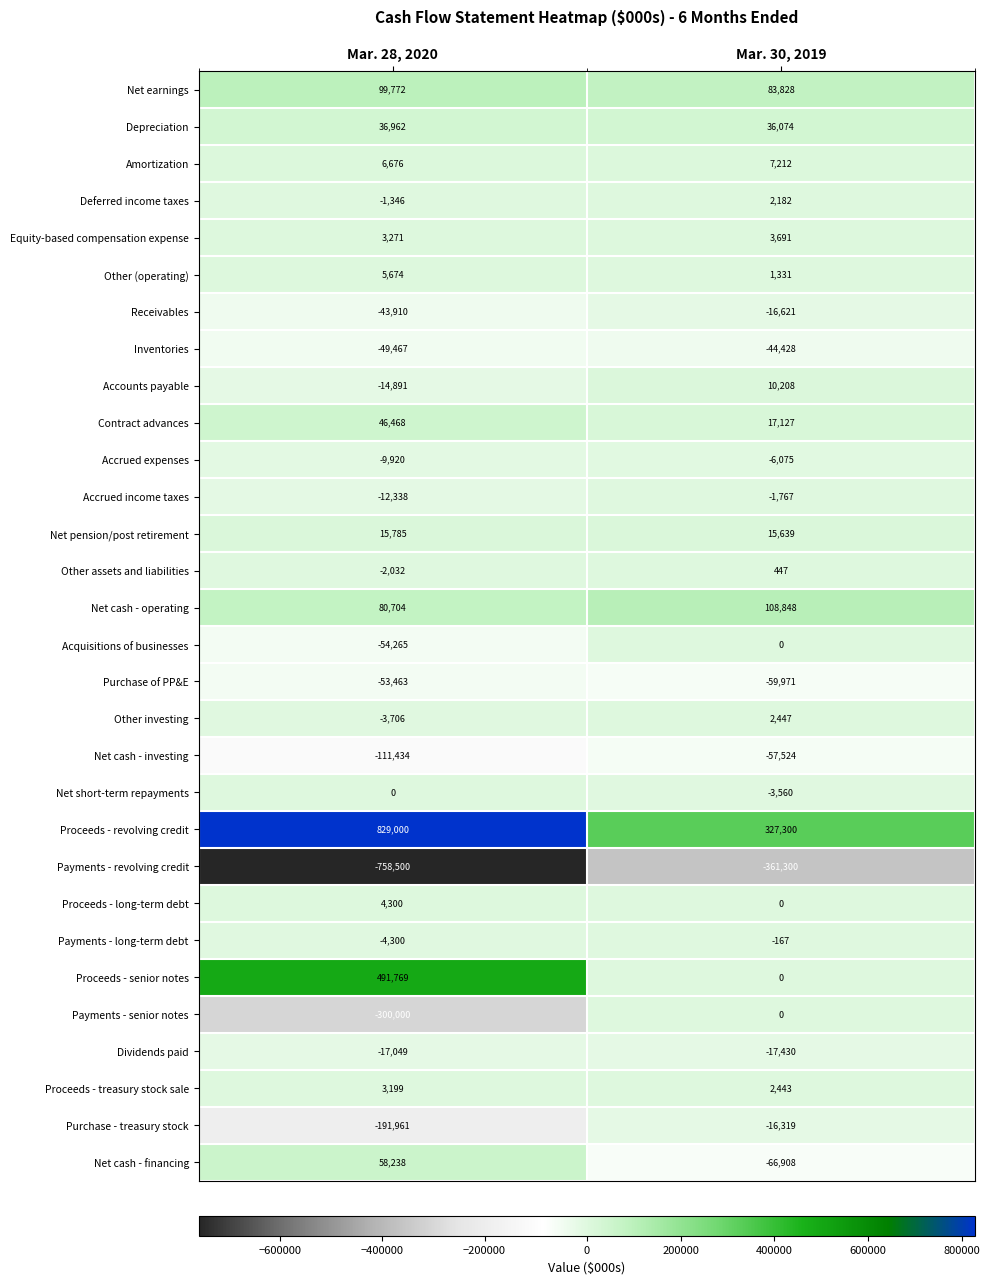

What is the difference between the maximum and minimum values in the Acquisitions of businesses series?

54265